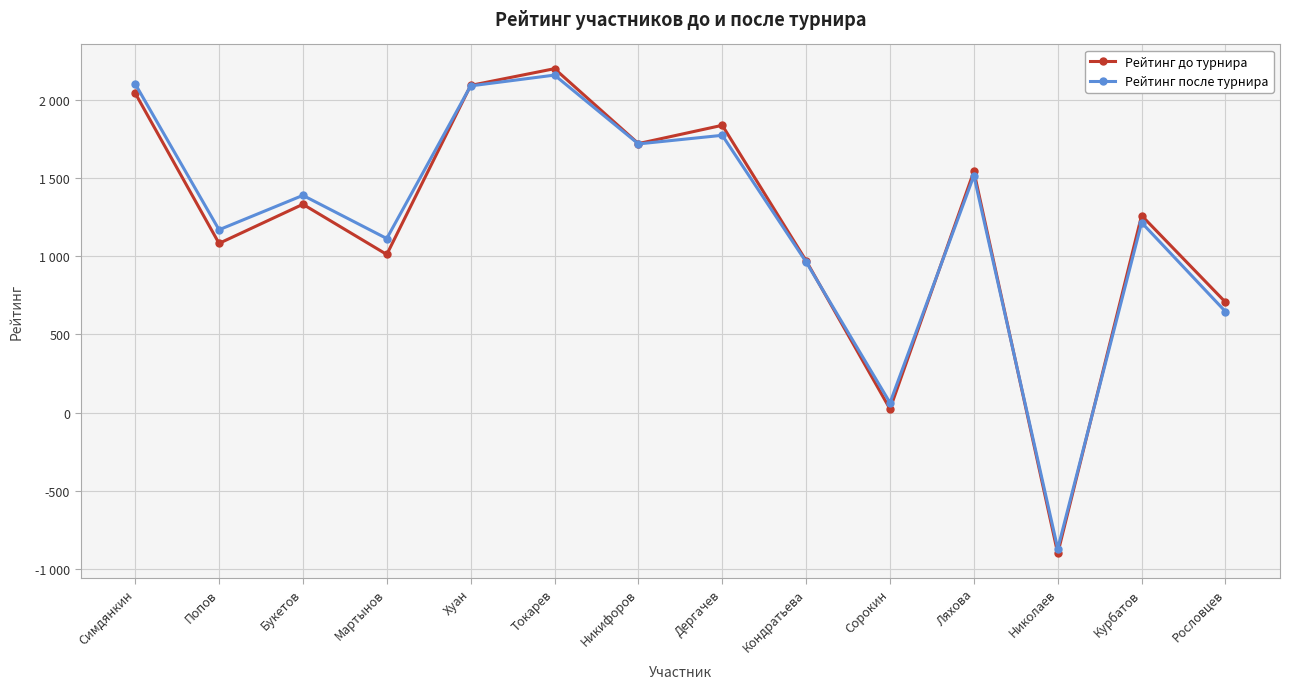

Reading left to right, transcribe all the data shown in this chart.

Рейтинг до турнира: 2043	1082	1332	1011	2092	2199	1720	1837	971	23	1543	-900	1260	706
Рейтинг после турнира: 2102	1169	1389	1113	2089	2158	1718	1773	963	63	1515	-870	1215	646